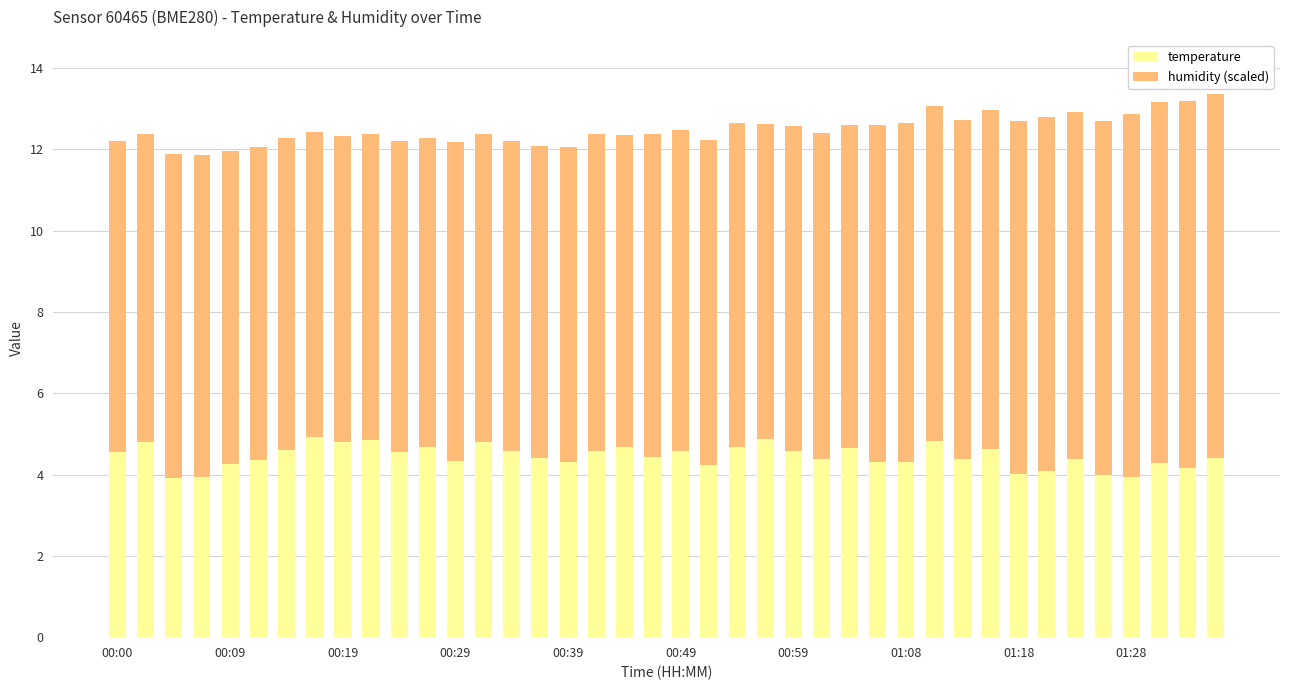

What is the lowest value of the temperature series?

3.9